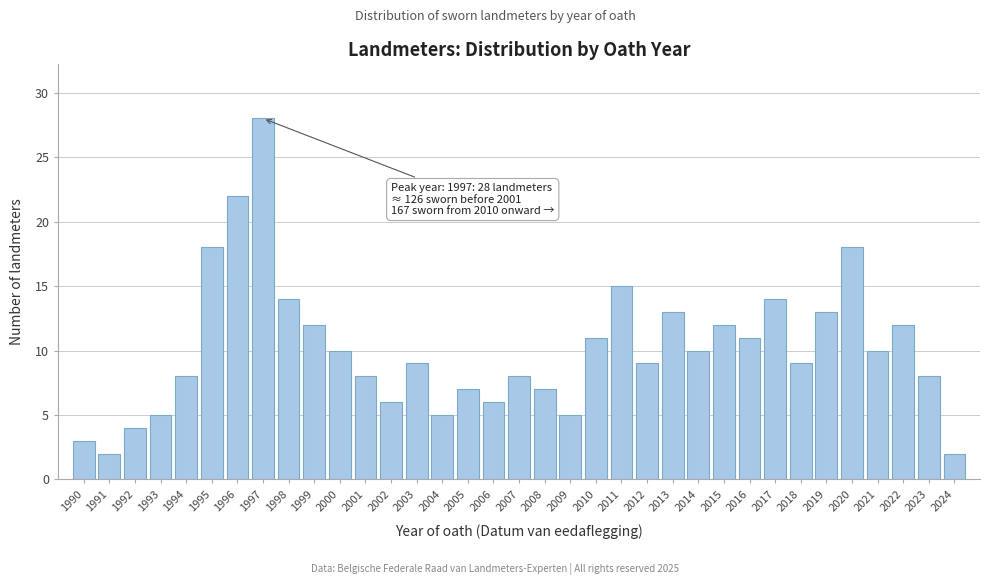

What is the greatest value displayed?

28